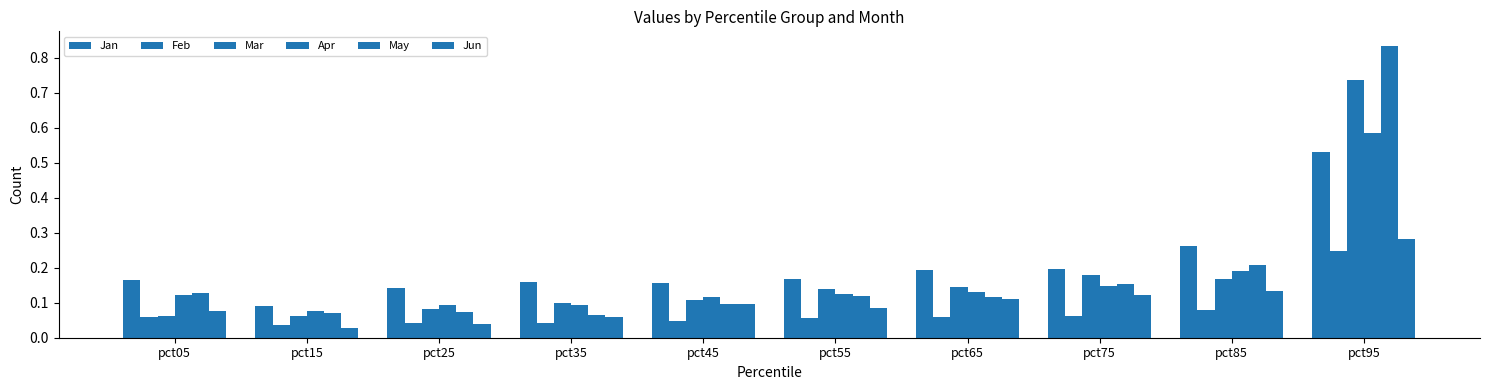

How many Jun values are between 0 and 1?

10